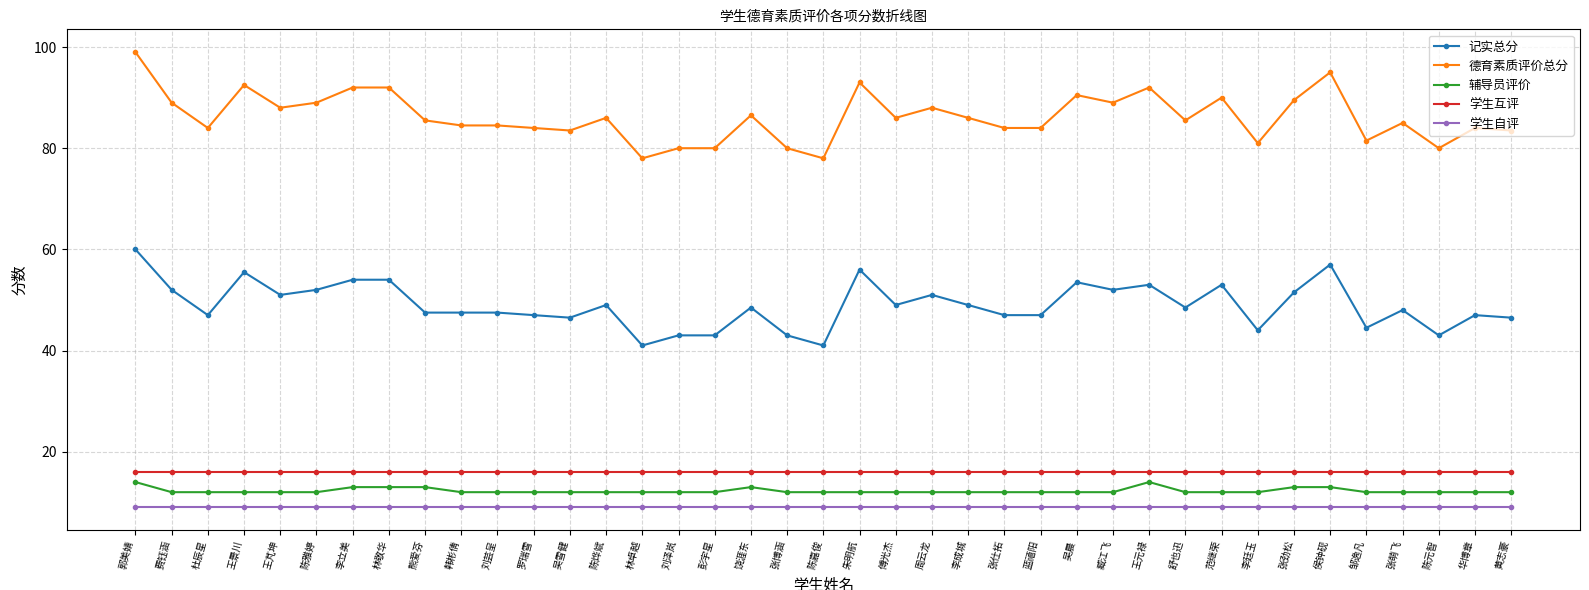

At how many categories does at least one series exceed 54?

39